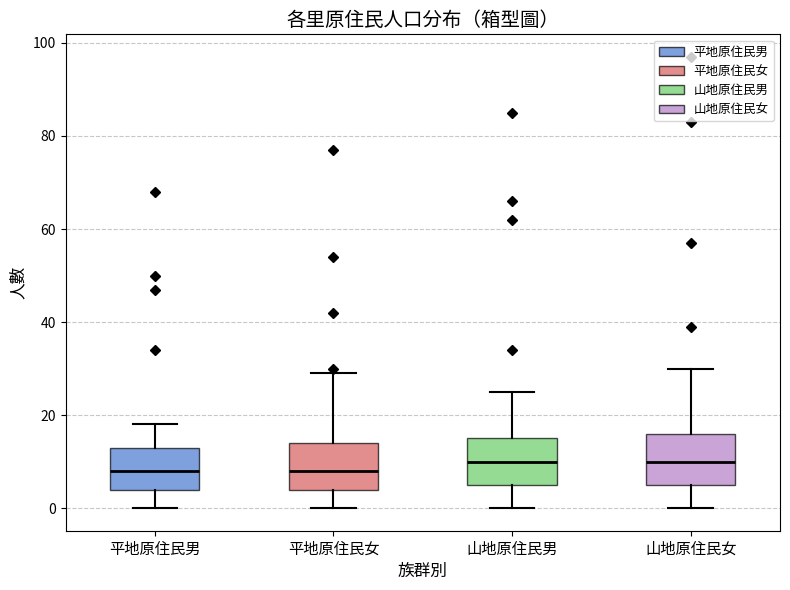

Reading left to right, read every box against the y-axis: the position of its median line, the range the box covers, and the ends of its whiskers. The values are not printed on the chart, so give them approximately, as read against the axis.

平地原住民男: median 8, box 4 to 14, whiskers 0 to 18
平地原住民女: median 8, box 4 to 14, whiskers 0 to 30
山地原住民男: median 10, box 6 to 16, whiskers 0 to 26
山地原住民女: median 10, box 6 to 16, whiskers 0 to 30